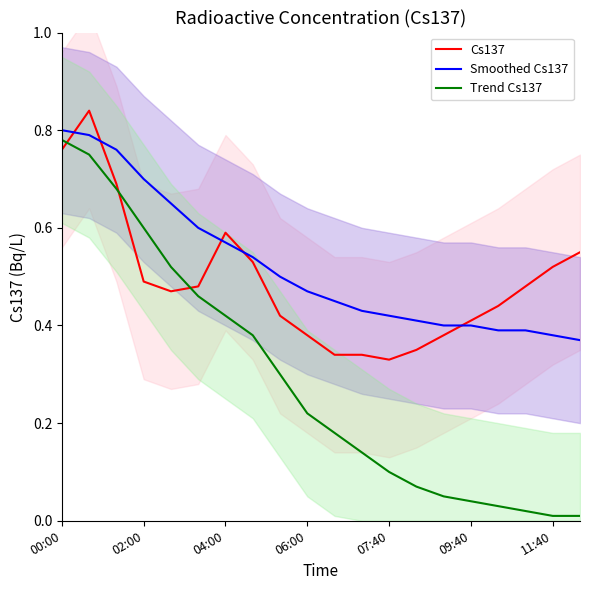

True or false: Trend Cs137 has a value of 1.0 at 02:00.

False